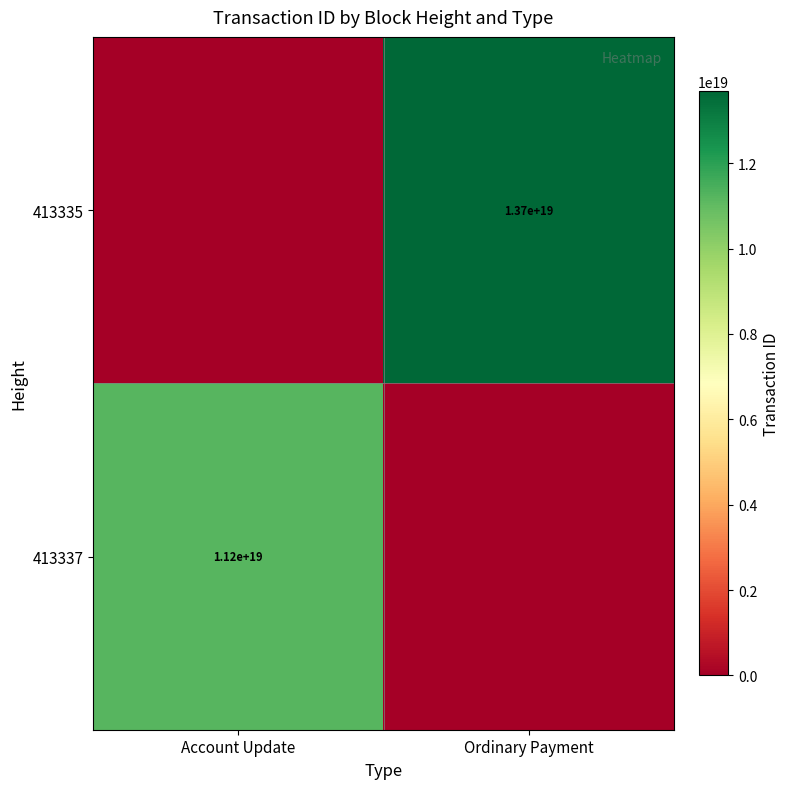

The value of 413335 at Ordinary Payment is 13700000000000000000. True or false?

True